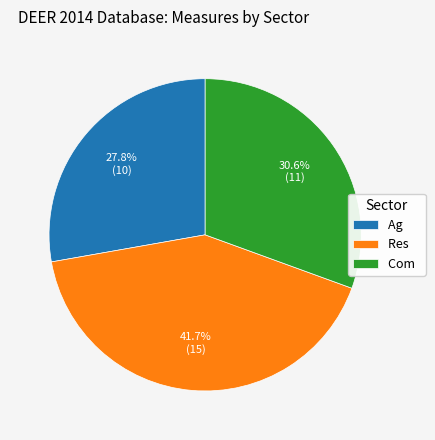

Approximately how many times larger is the value at Ag compared to Res?

0.7